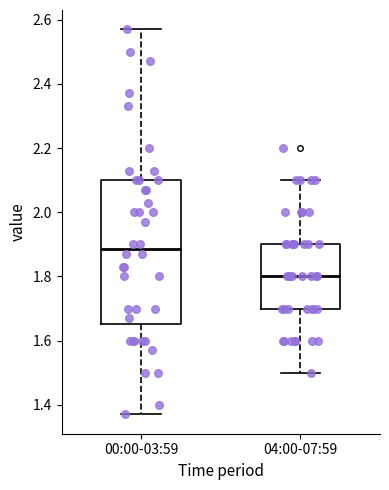

Where does the upper whisker of the box for 00:00-03:59 end on the y-axis? The values are not printed on the chart, so give them approximately, as read against the axis.

2.58